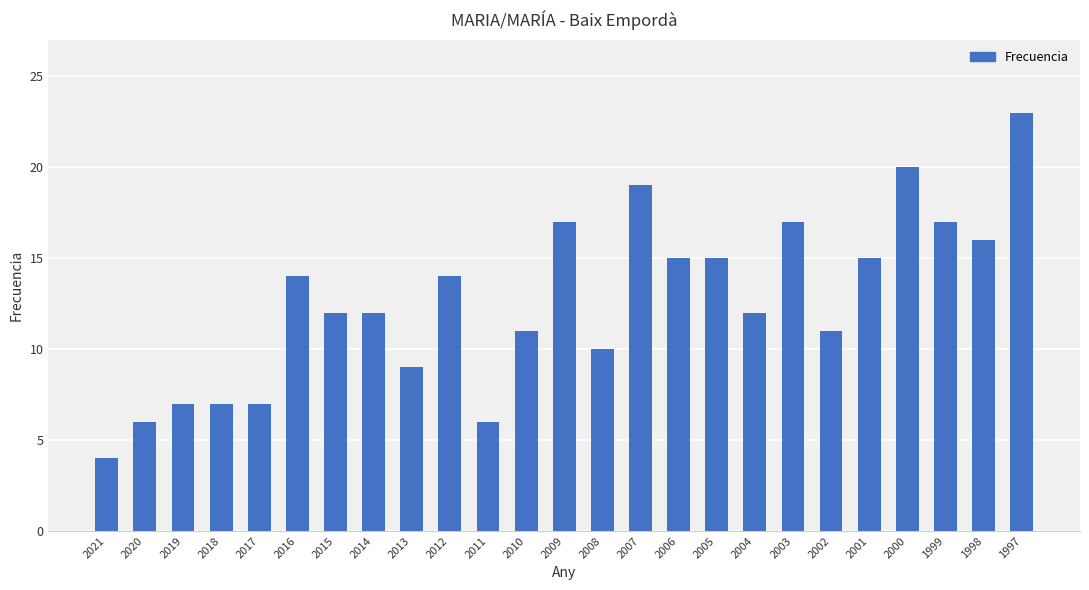

How many distinct data groups are displayed?

1